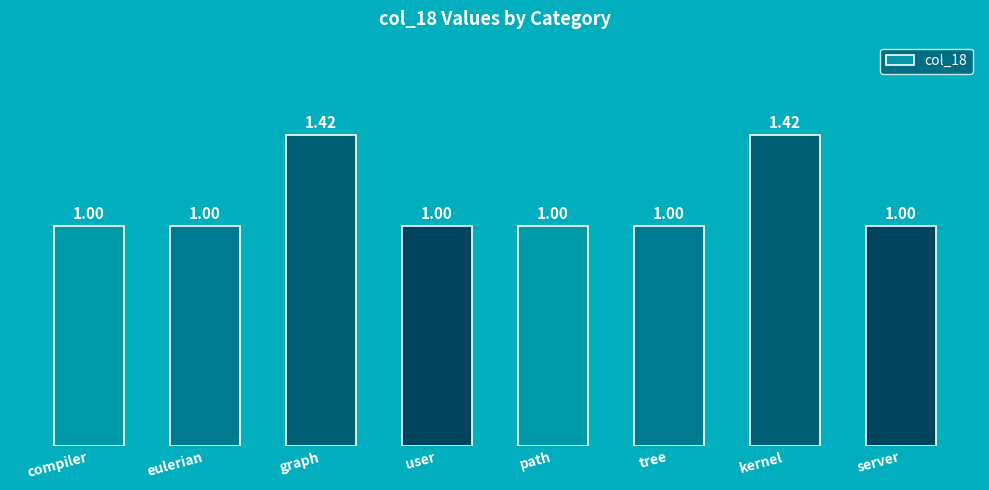

What is the sum of all values?

8.8